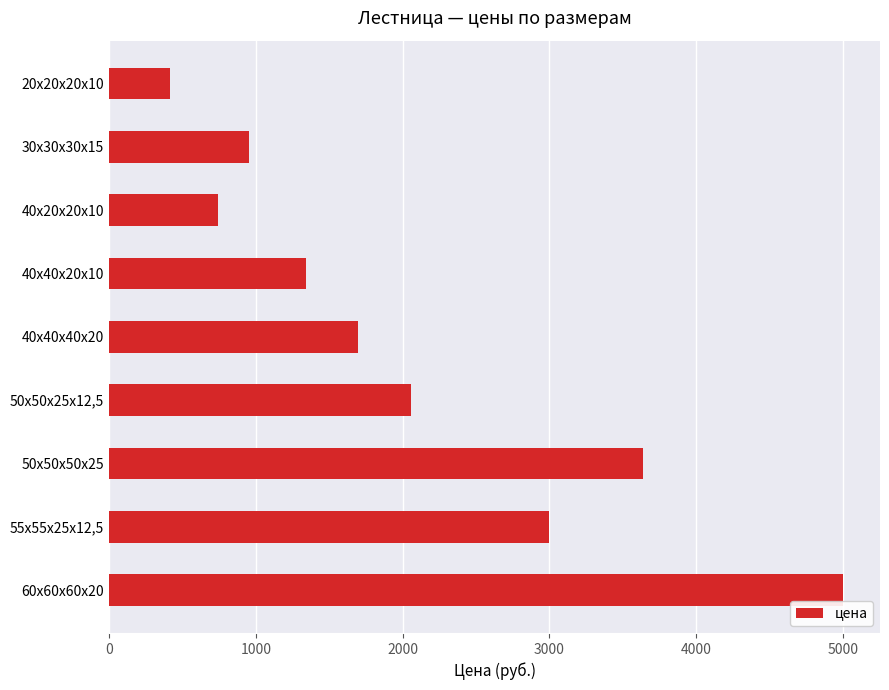

What is the sum of all values?

18846